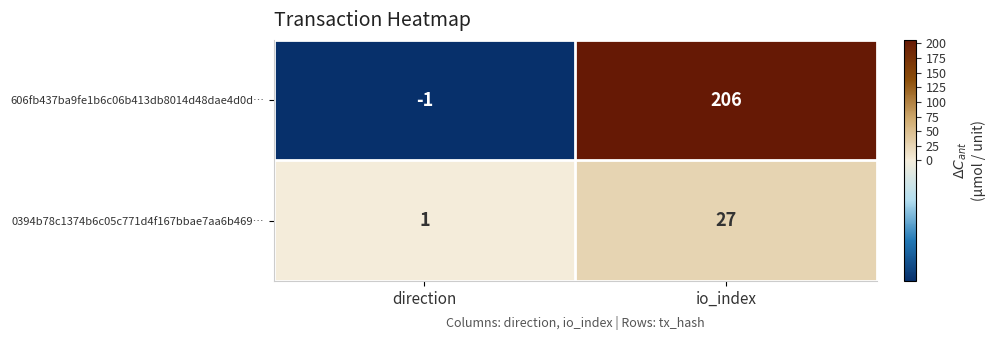

Reading left to right, extract all data points from this chart.

606fb437ba9fe1b6c06b413db8014d48dae4d0d…: direction=-1	io_index=206
0394b78c1374b6c05c771d4f167bbae7aa6b469…: direction=1	io_index=27